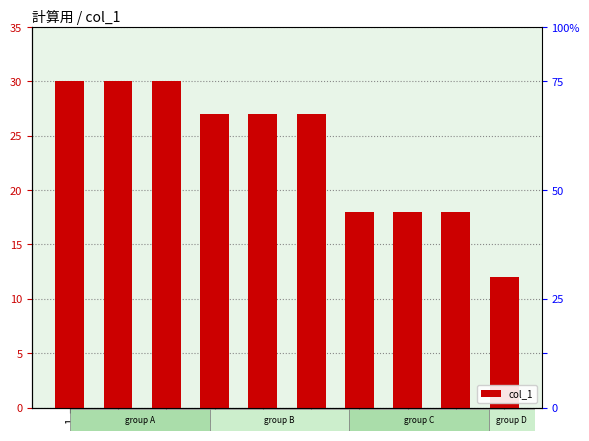

Where is the data nearest to the value 21?

7